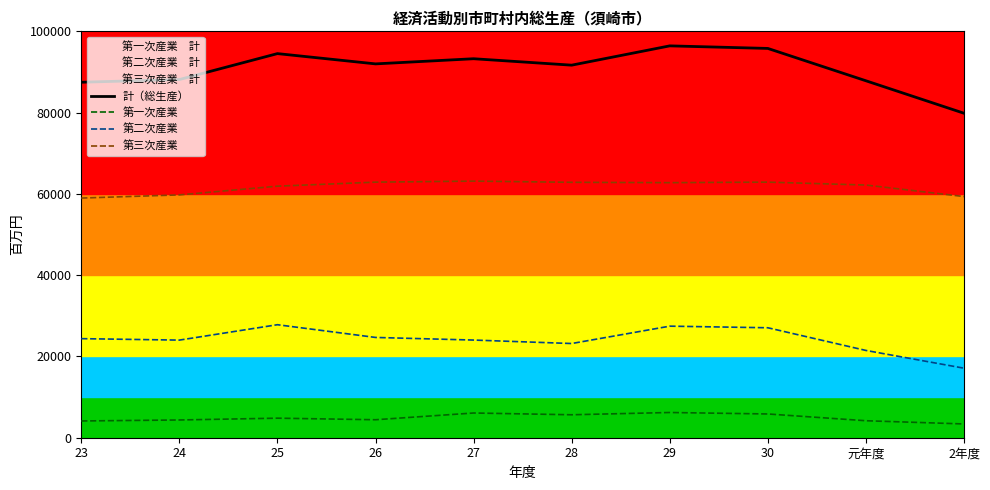

What position from the left is 元年度?

9